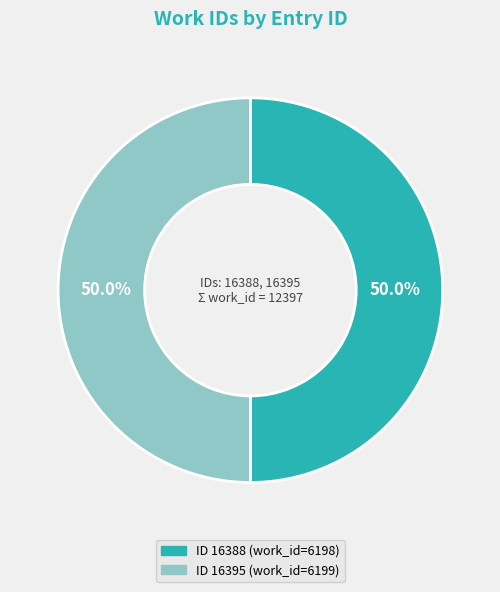

How many segments does this pie chart have?

2